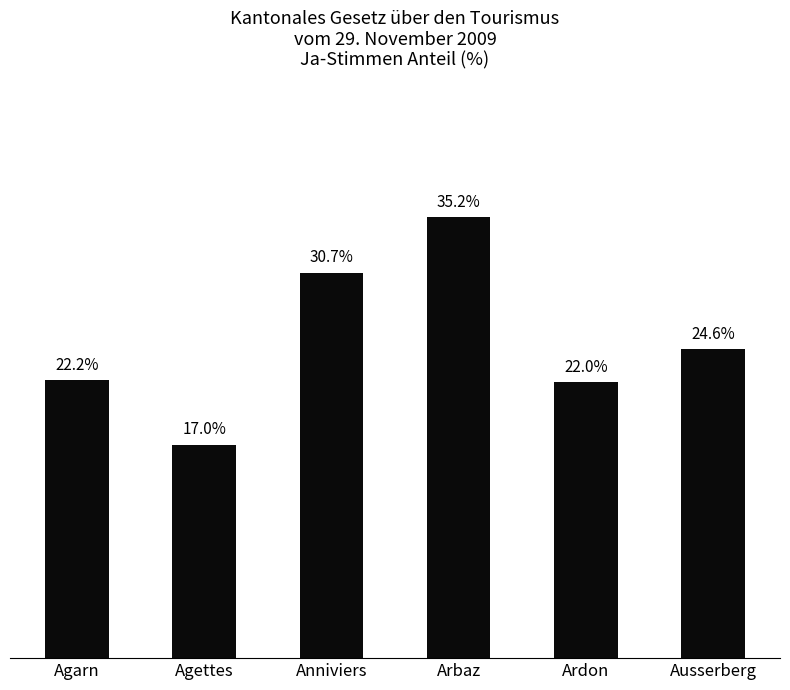

Which label corresponds to the largest value in the chart?

Arbaz